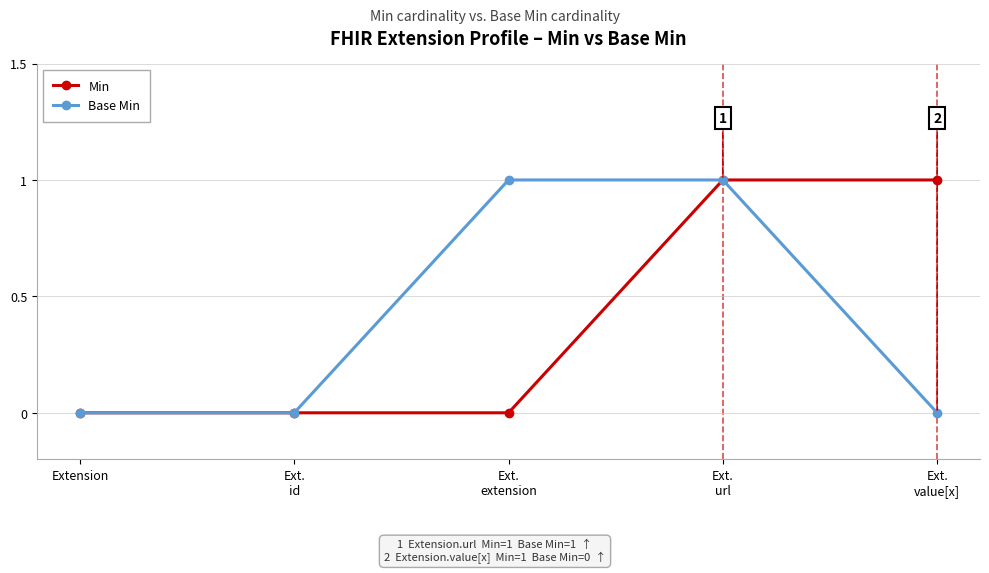

What position from the left is Extension?

1